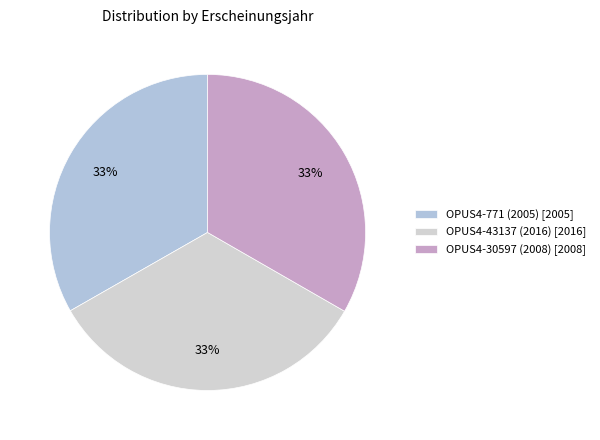

To the nearest percent, what percentage of the pie is OPUS4-30597 (2008)?

33%